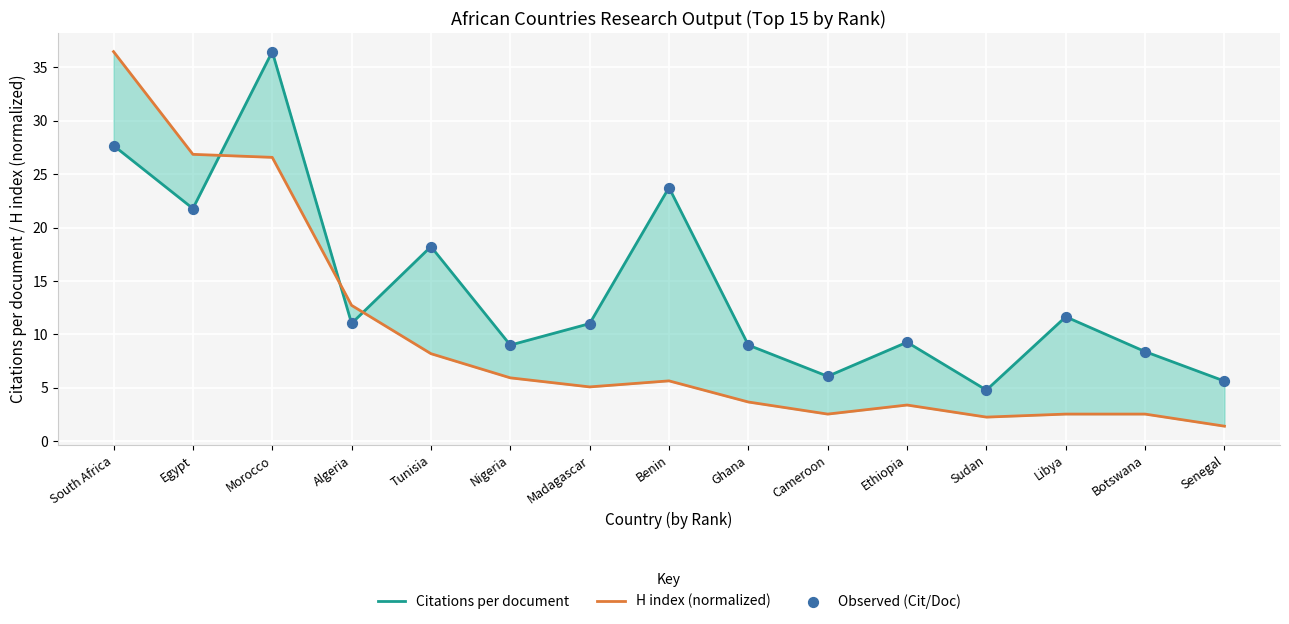

What is the total value across all series at Senegal?

12.7